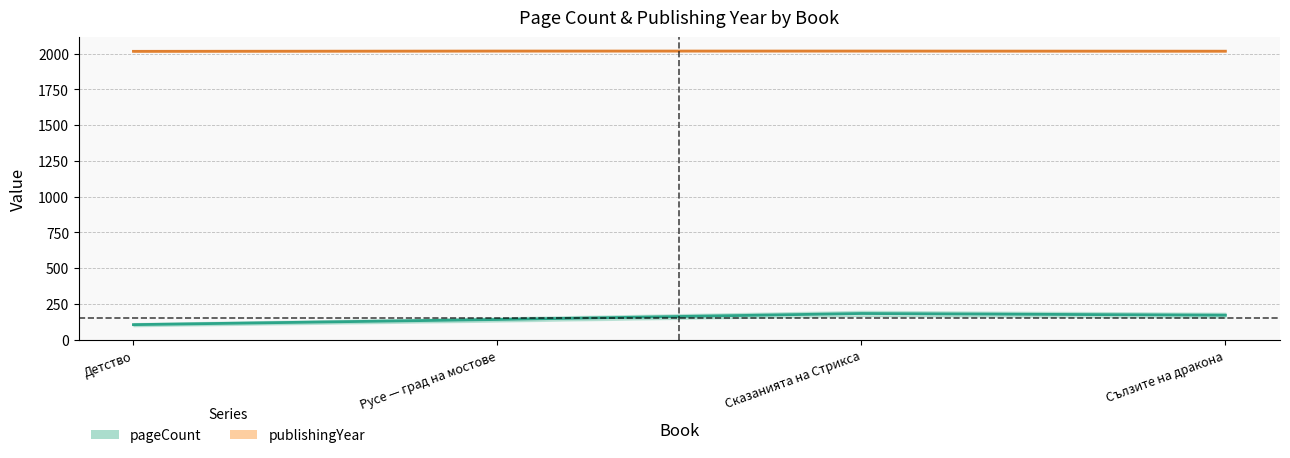

Between Сказанията на Стрикса and Сълзите на дракона, which series saw the biggest shift?

pageCount